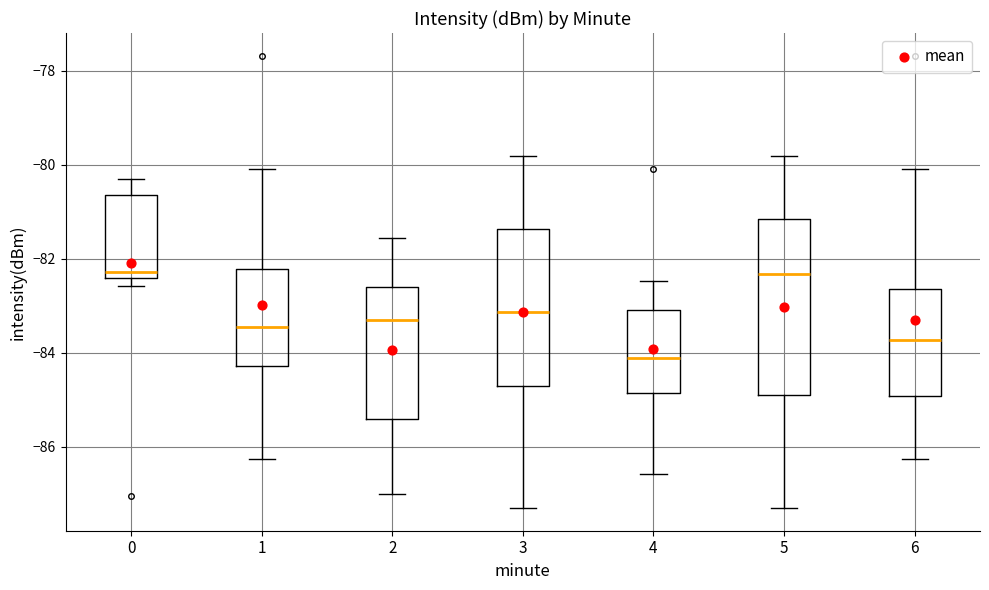

Reading left to right, transcribe this box plot: for each box, give where its median line is, the range the box spans, and where its two whiskers end, as read against the y-axis. The values are not printed on the chart, so give them approximately, as read against the axis.

0: median -82.2, box -82.4 to -80.6, whiskers -82.6 to -80.2
1: median -83.4, box -84.2 to -82.2, whiskers -86.2 to -80.0
2: median -83.4, box -85.4 to -82.6, whiskers -87.0 to -81.6
3: median -83.2, box -84.8 to -81.4, whiskers -87.2 to -79.8
4: median -84.2, box -84.8 to -83.0, whiskers -86.6 to -82.4
5: median -82.4, box -85.0 to -81.2, whiskers -87.2 to -79.8
6: median -83.8, box -85.0 to -82.6, whiskers -86.2 to -80.0